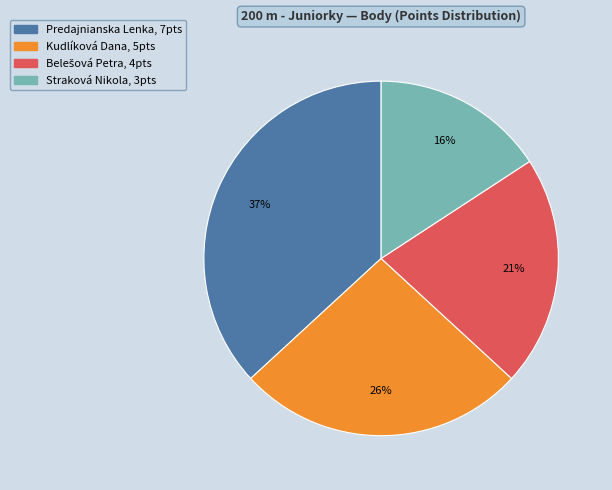

Is there a majority slice in this chart?

No